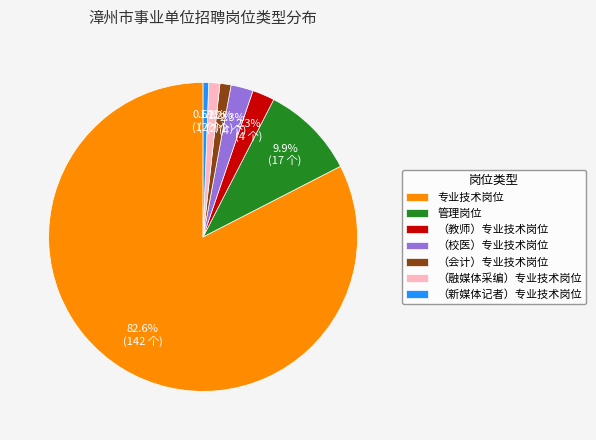

Is there any slice that represents more than half of the pie?

Yes